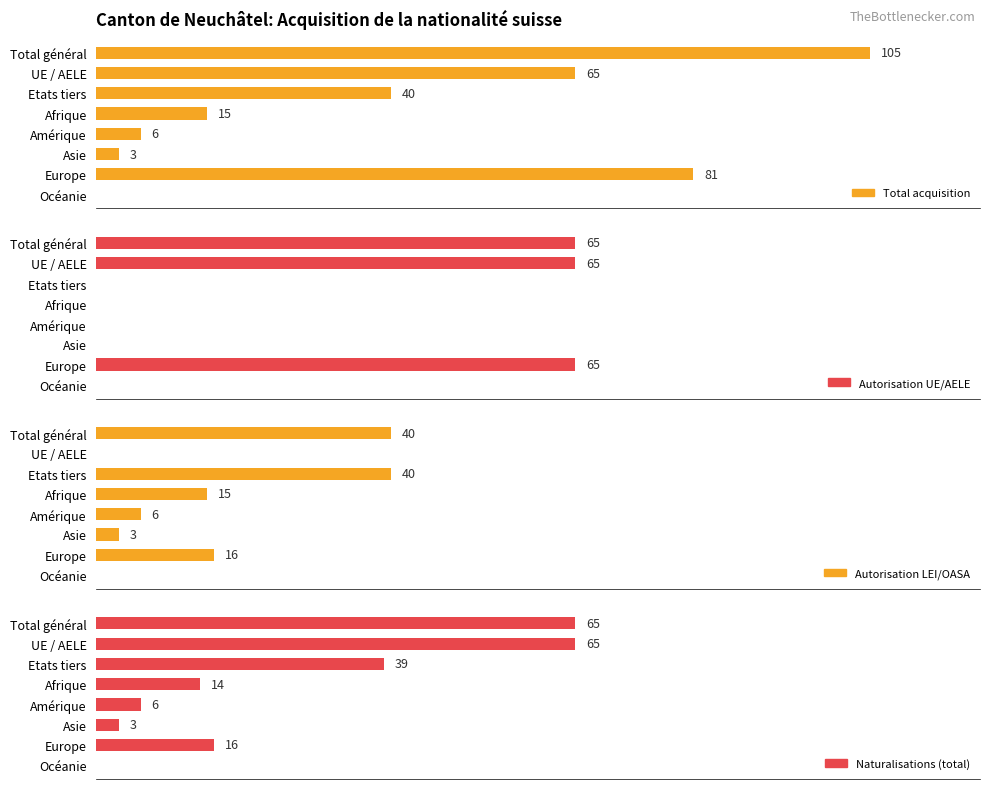

Between UE / AELE and Asie, which is larger?

UE / AELE